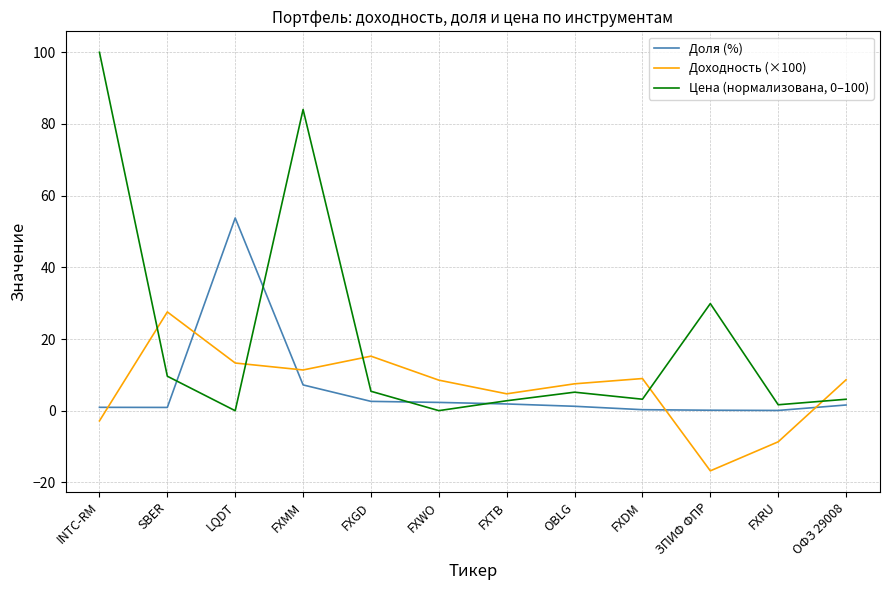

The Доходность (×100) series shows 4.2 at ОФЗ 29008. True or false?

False